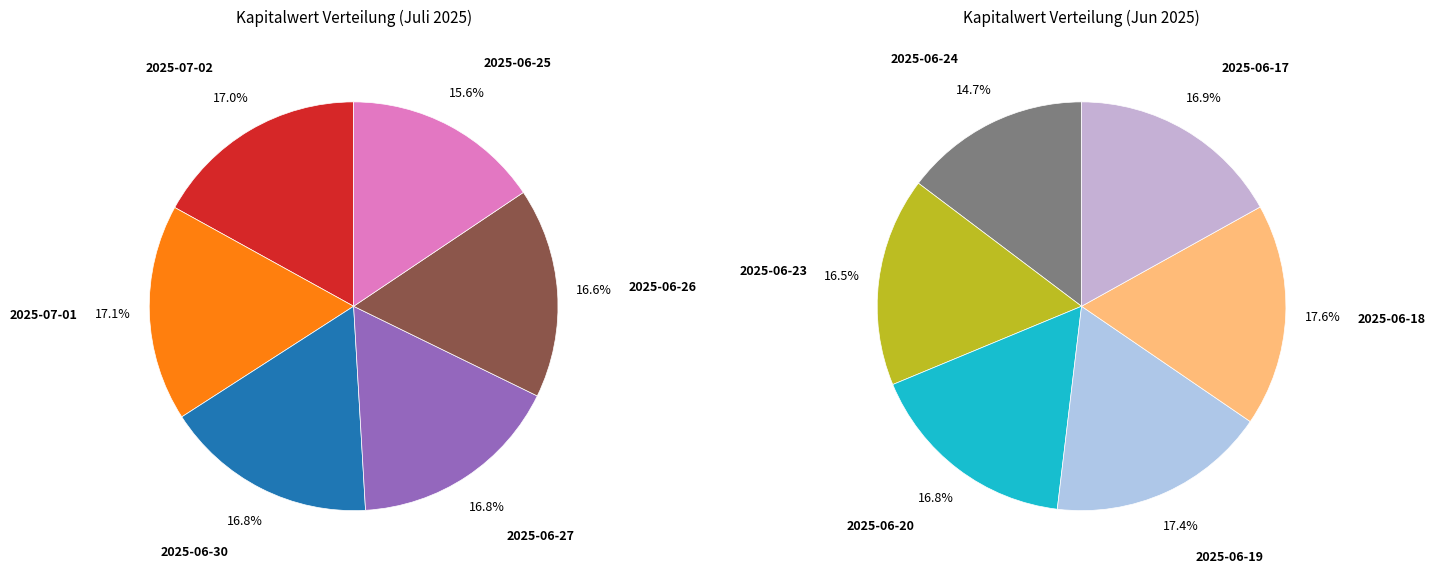

What is the smallest slice in the pie chart?

2025-06-24